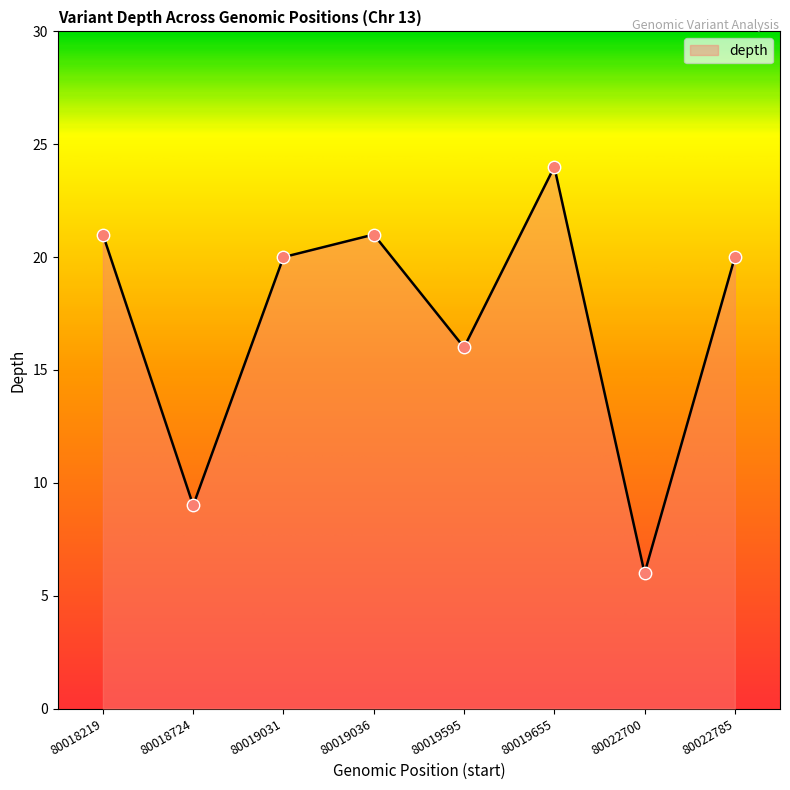

Approximately how many times larger is the value at 80019031 compared to 80022785?

1.0